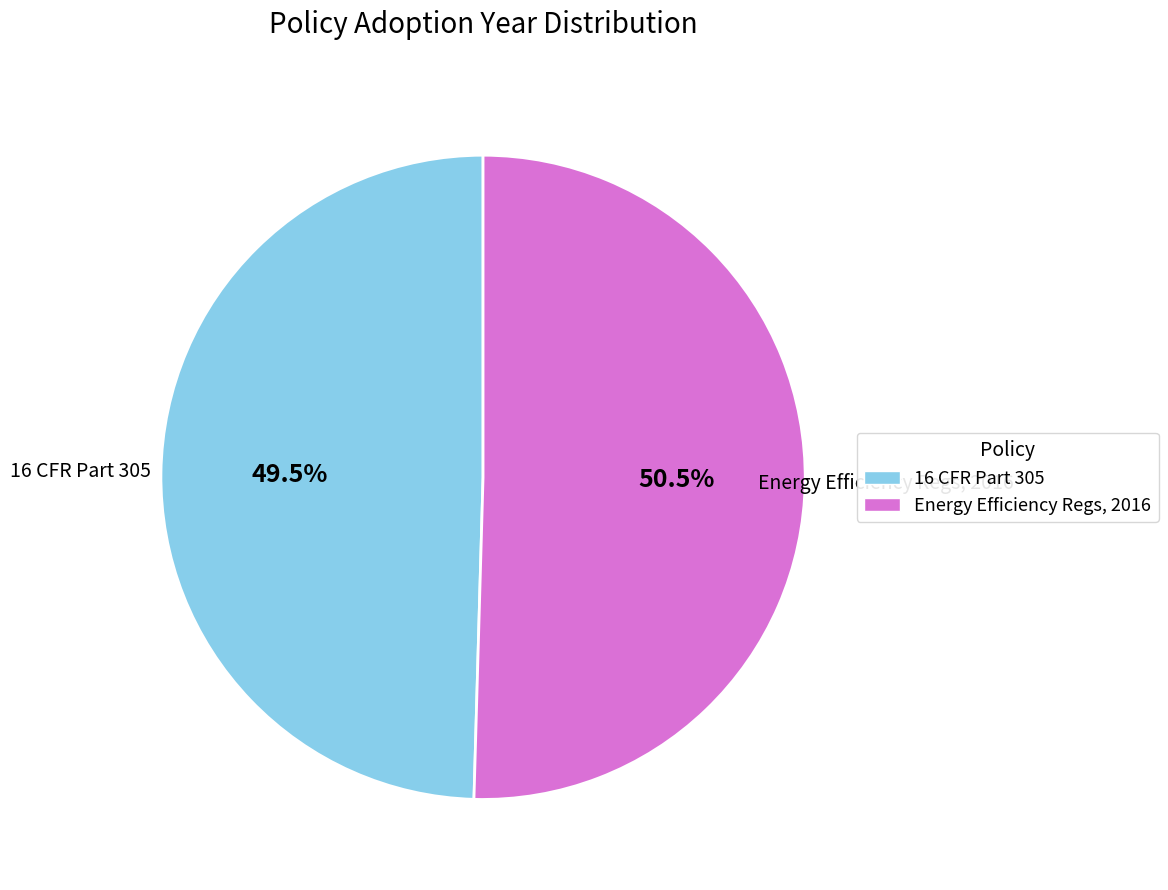

What is the total percentage of Energy Efficiency Regs, 2016 and 16 CFR Part 305?

100.0%